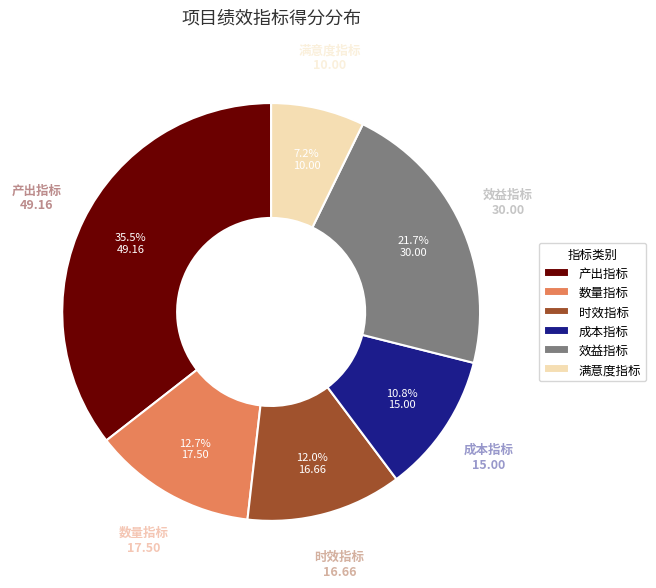

To the nearest percent, what portion does 效益指标 represent?

22%